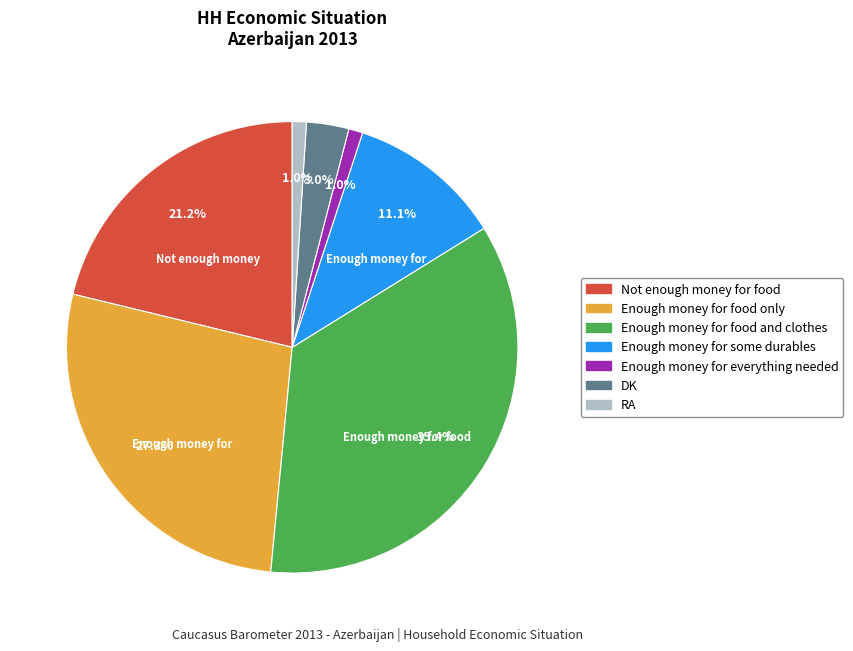

To the nearest percent, what is the average slice percentage?

14%